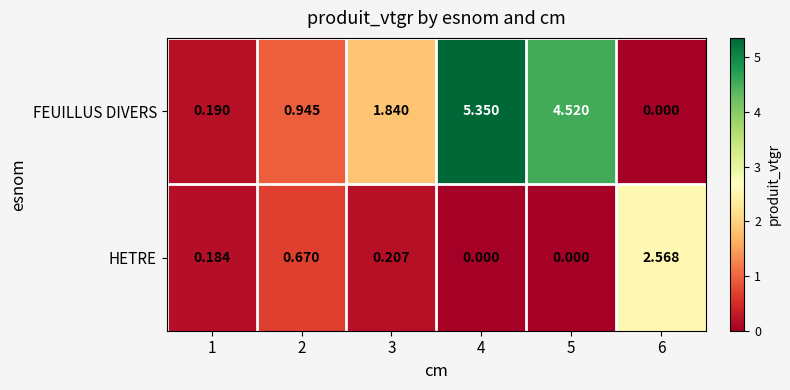

Which series changed the most between 1 and 2?

FEUILLUS DIVERS